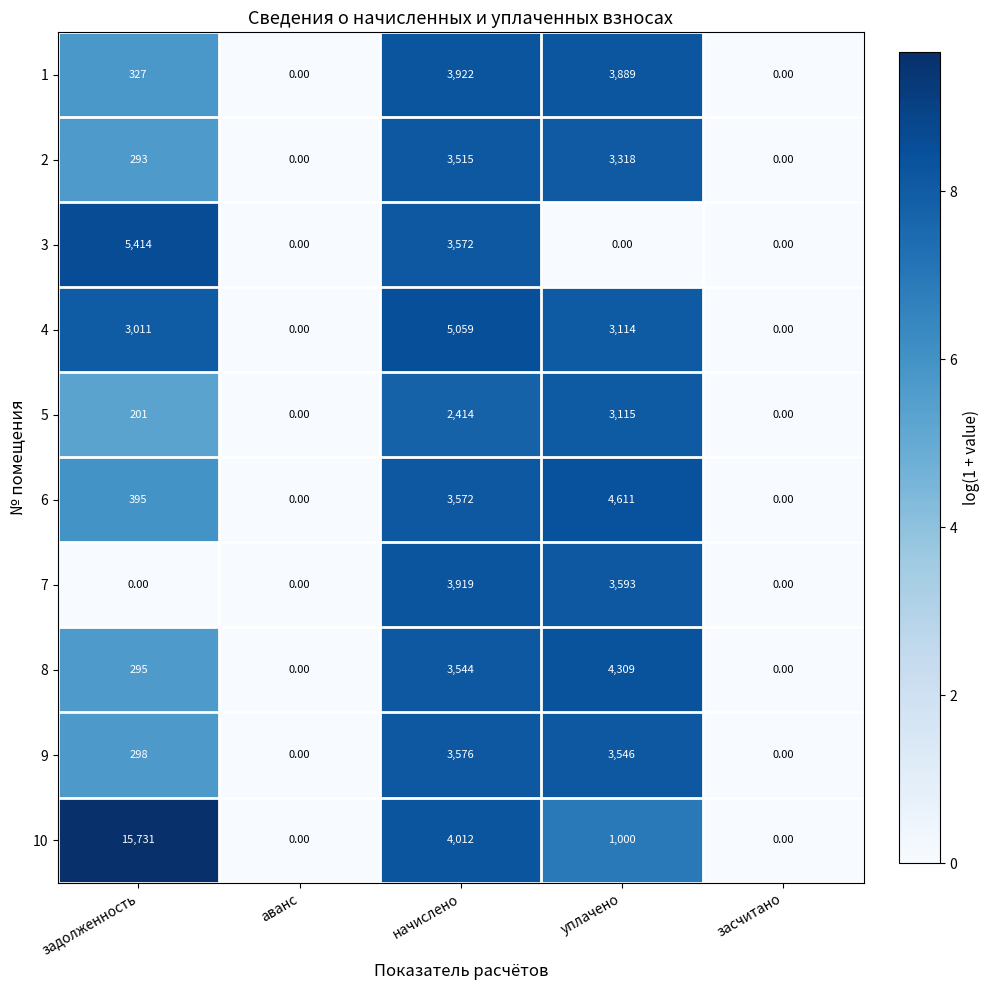

Is the value of 10 at уплачено greater than the value of 1 at аванс?

Yes